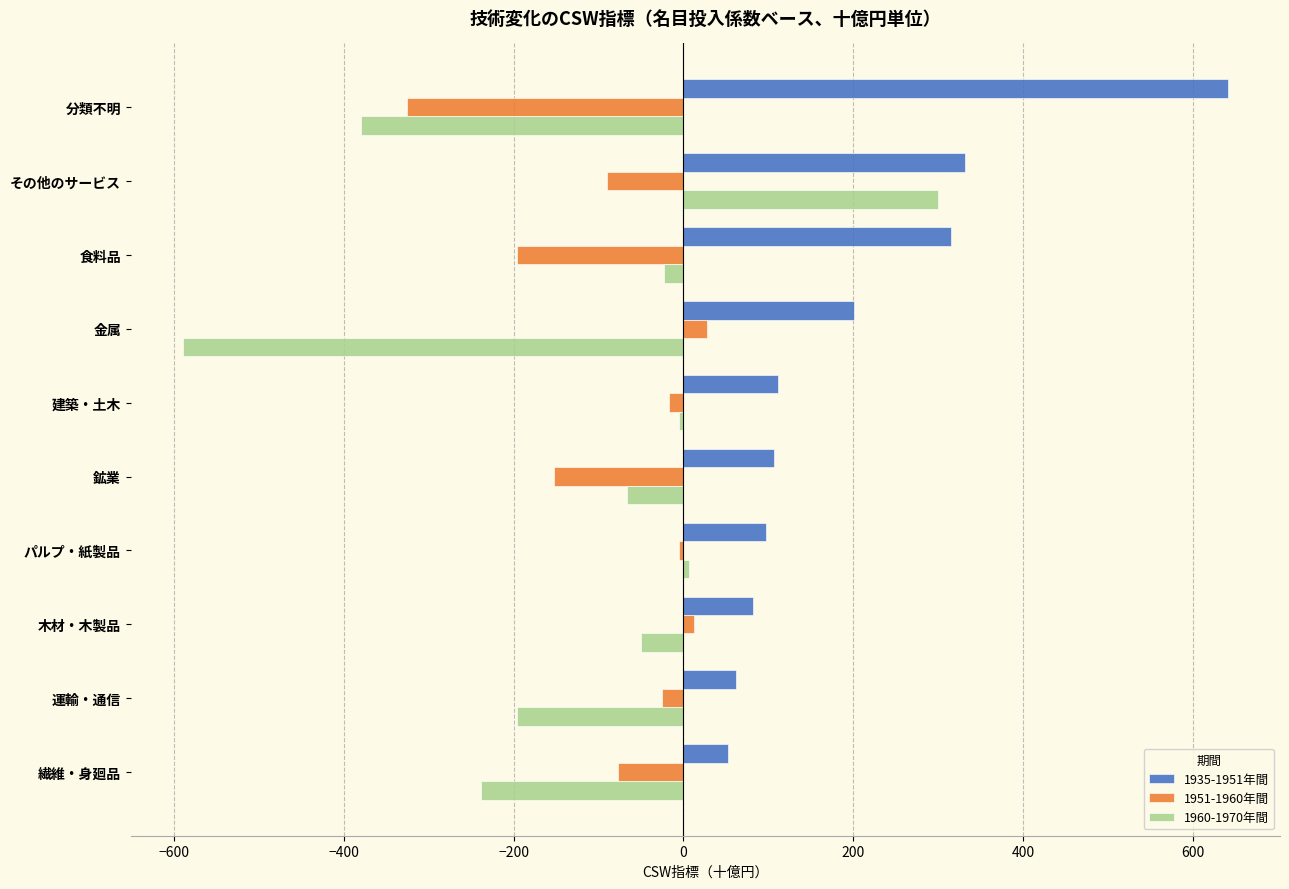

What is the difference between the second highest and second lowest values in the 1960-1970年間 series?

386.7